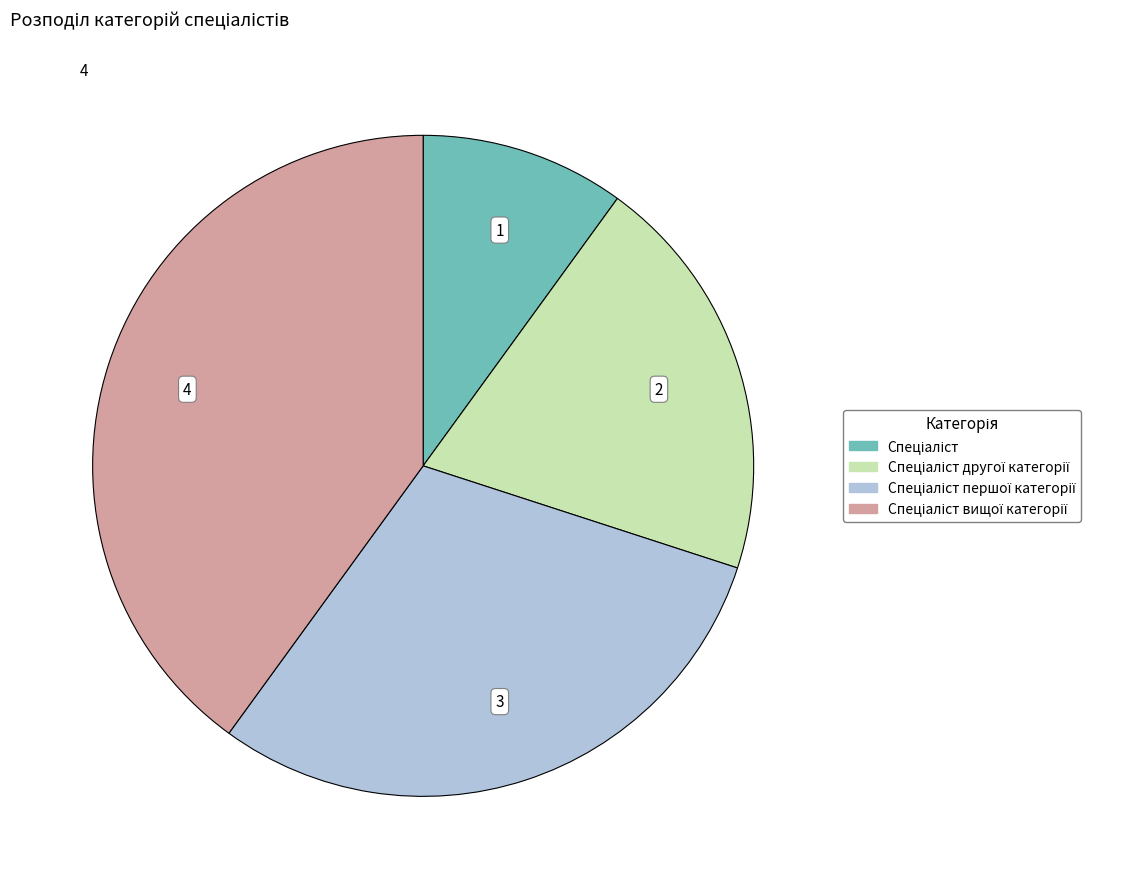

Is there a majority slice in this chart?

No